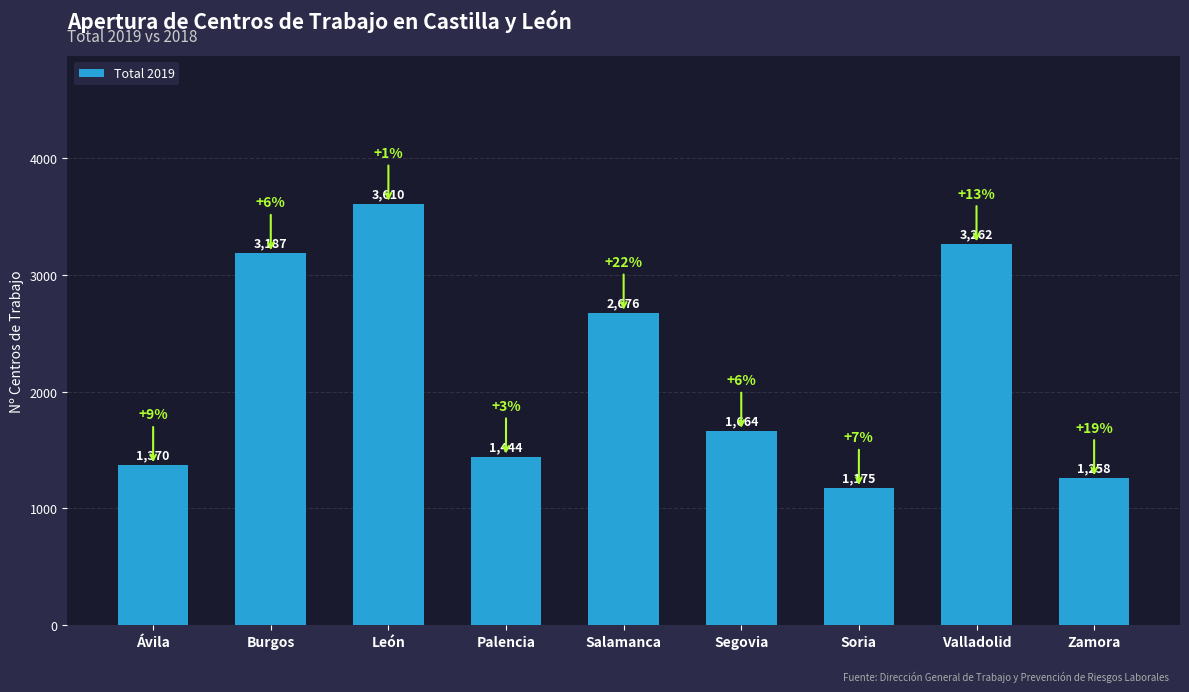

What is the minimum value shown in the chart?

1175